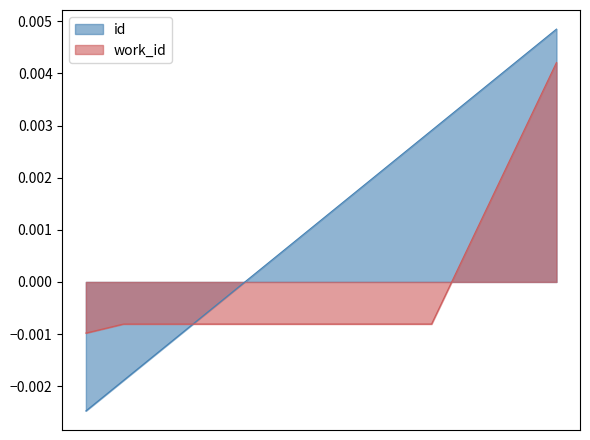

What are all the series names shown in the legend?

id, work_id